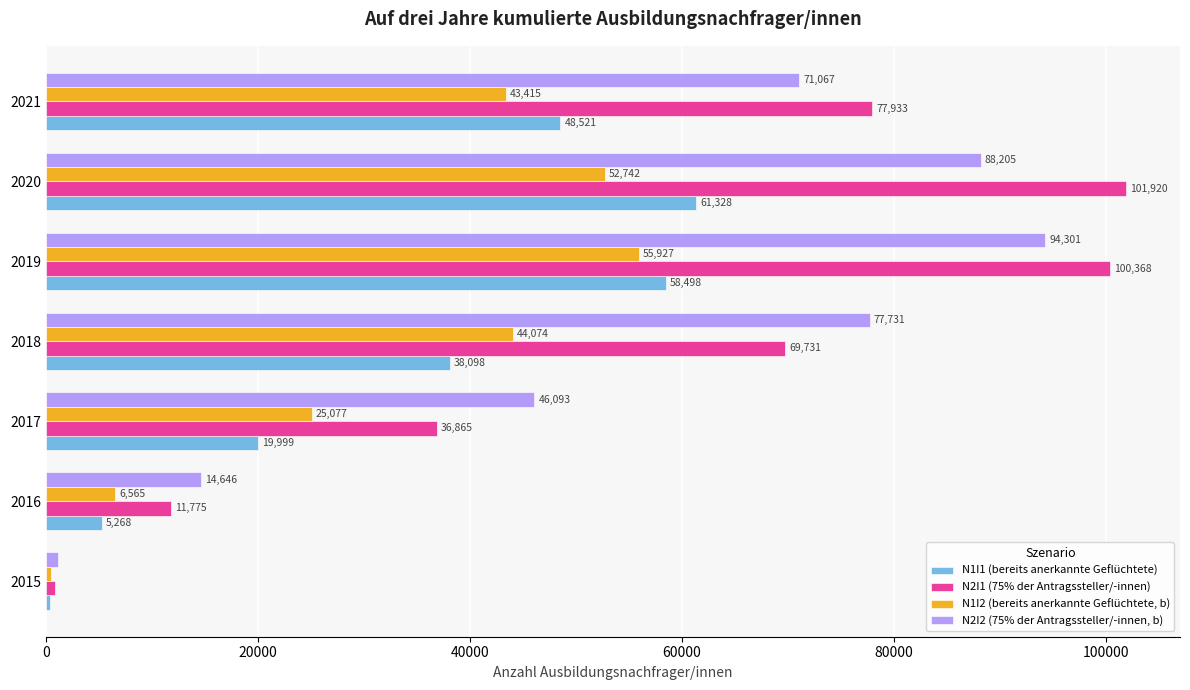

What is the spread (max minus min) of values at 2021?

34518